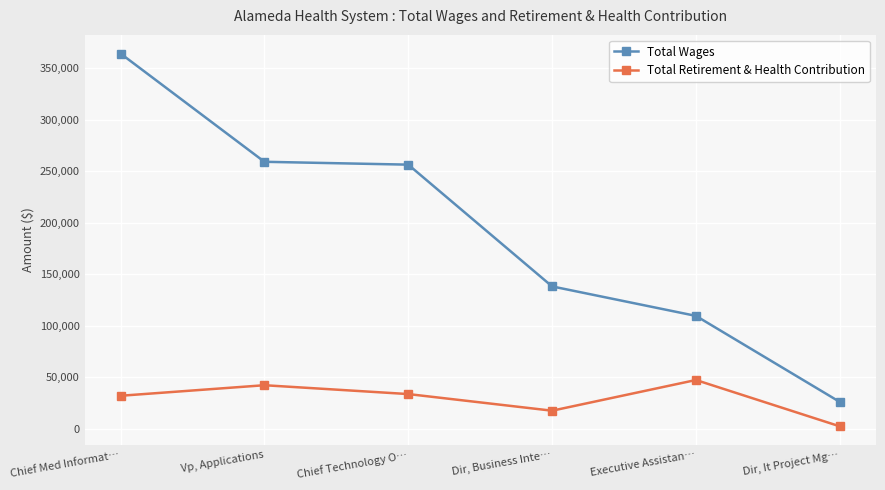

At how many categories does at least one series exceed 181585?

3